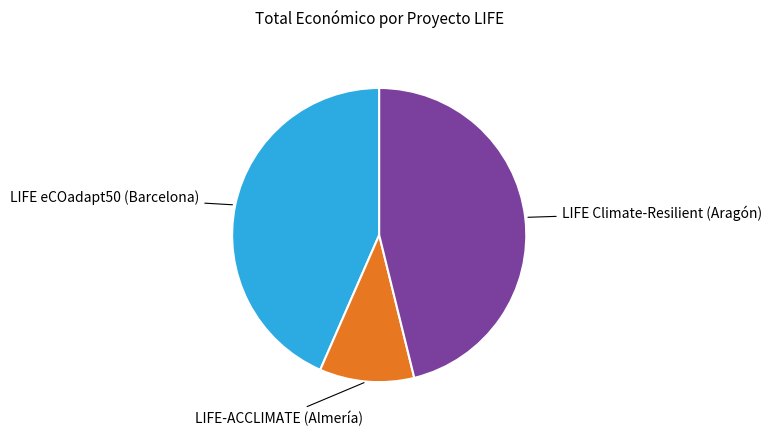

Does any single category account for the majority?

No